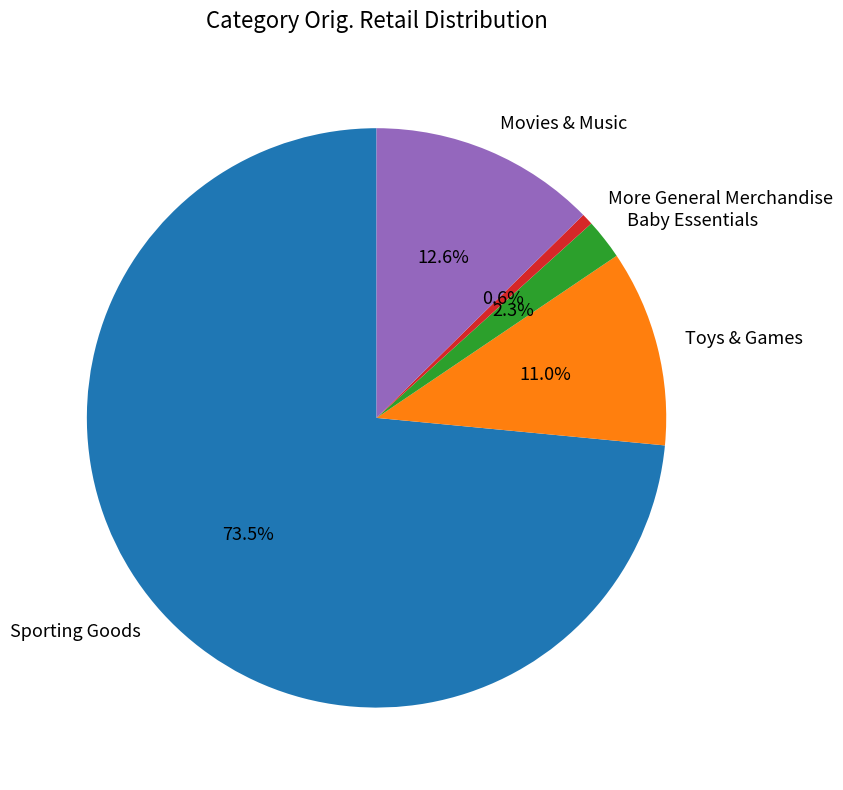

How many slices are in this pie chart?

5